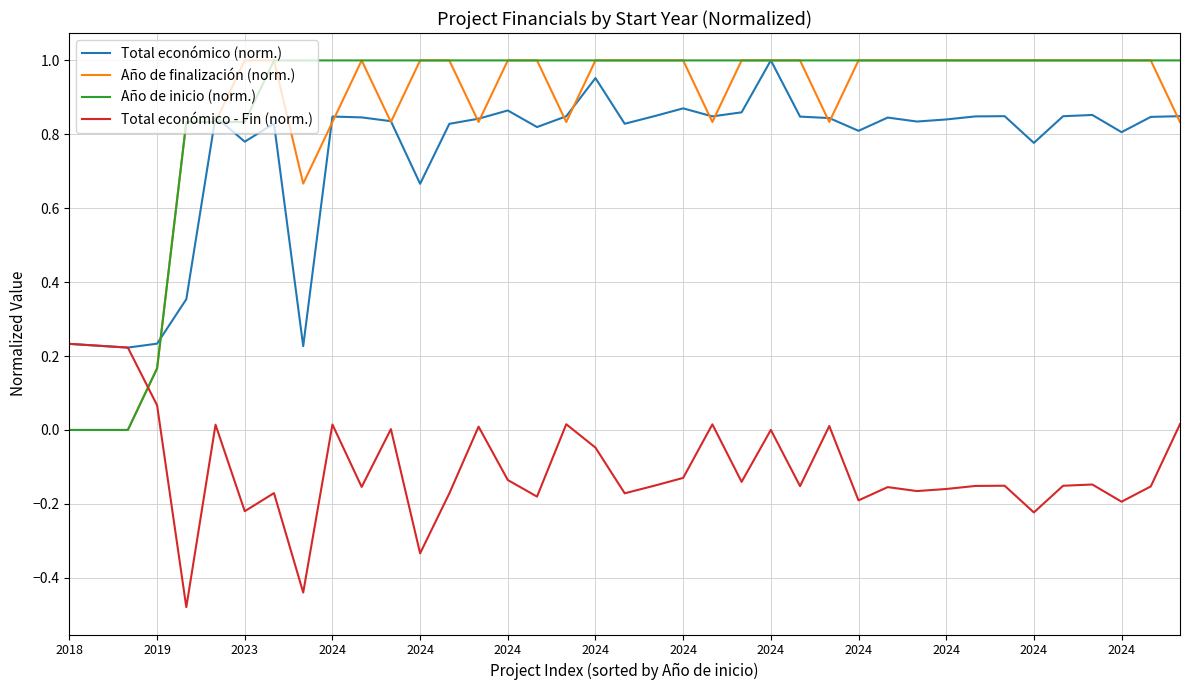

How many intersections are there between Año de finalización (norm.) and Total económico (norm.)?

18